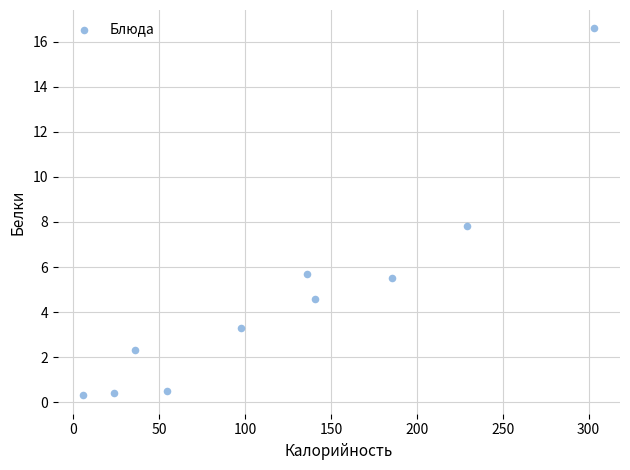

What Y value in the scatter plot is closest to 8?

7.8